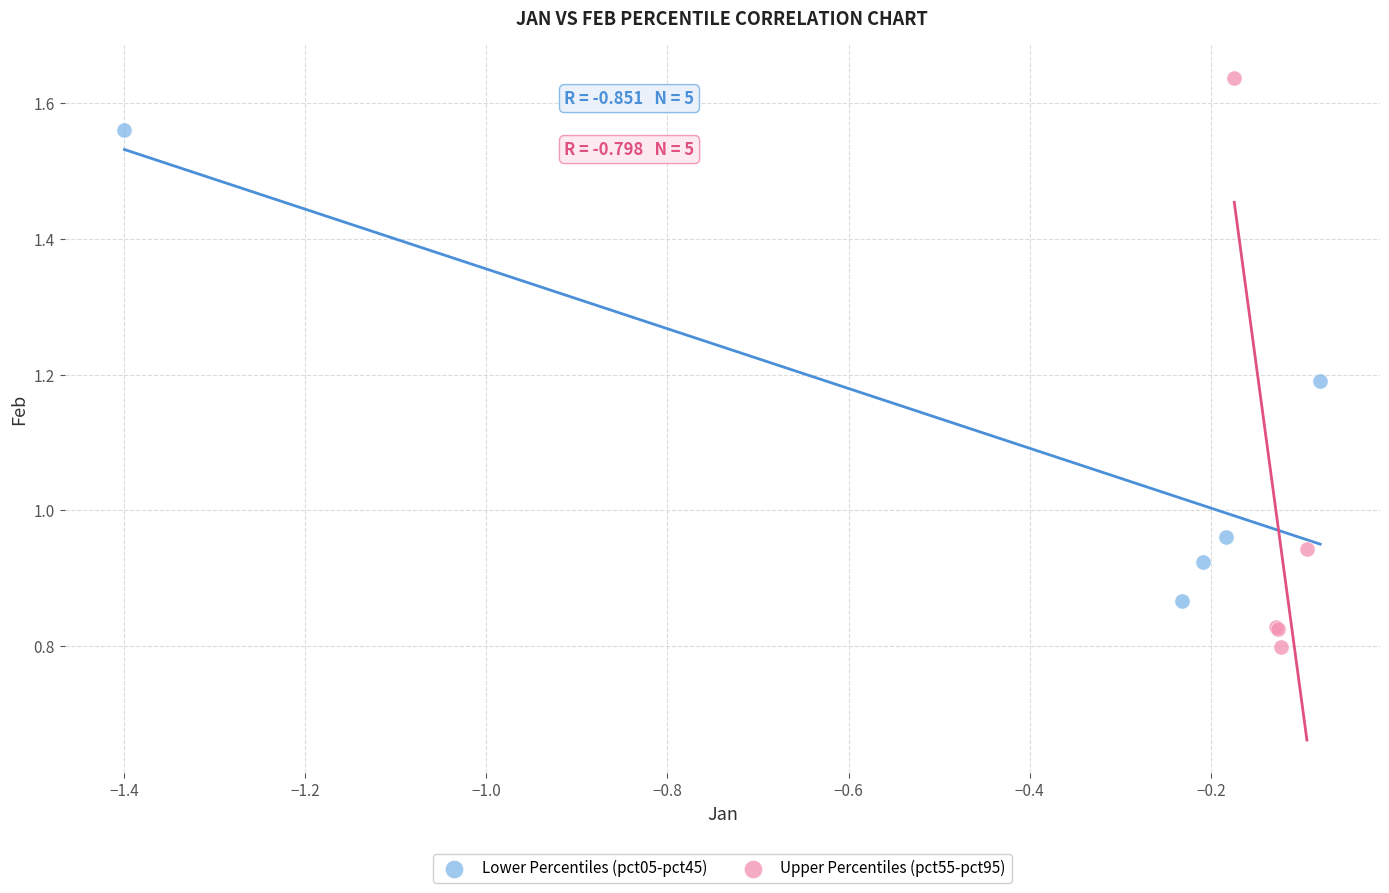

Which series reaches the minimum Y coordinate?

Upper Percentiles (pct55-pct95)